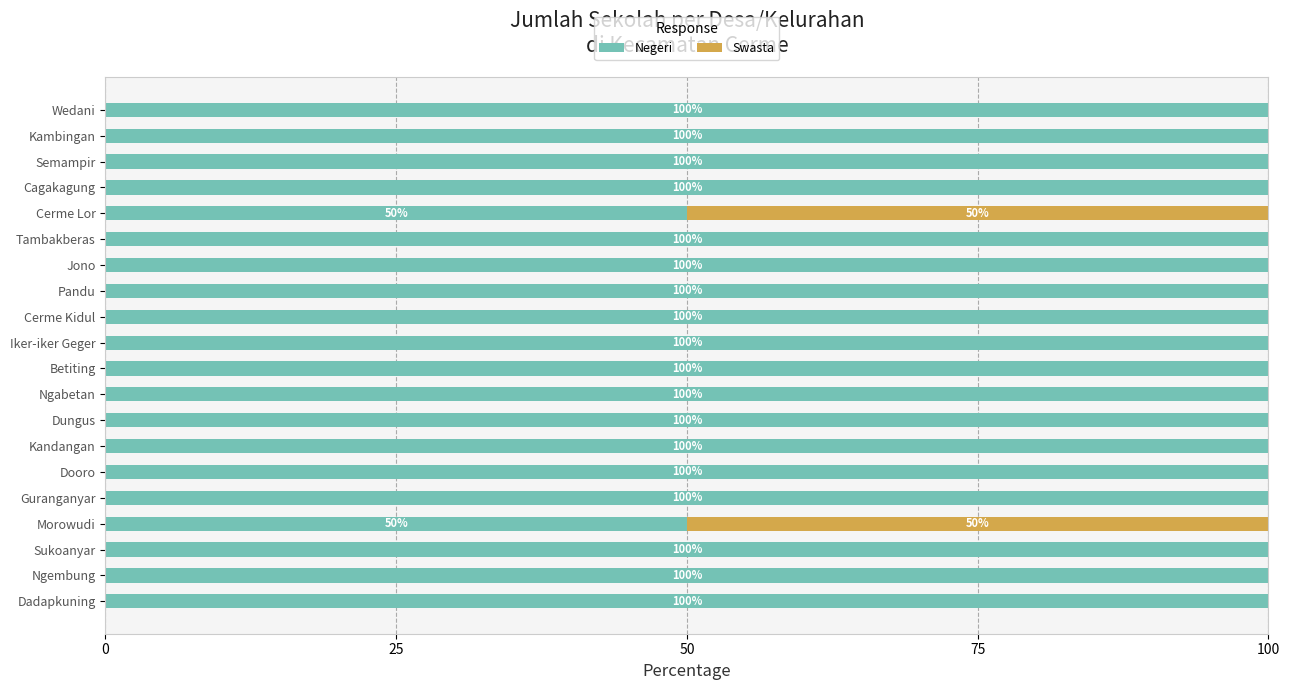

True or false: Negeri has a value of 100 at Betiting.

True